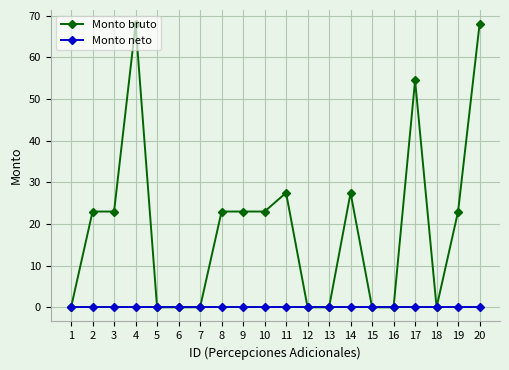

List the series in order of their overall mean, lowest first.

Monto neto, Monto bruto